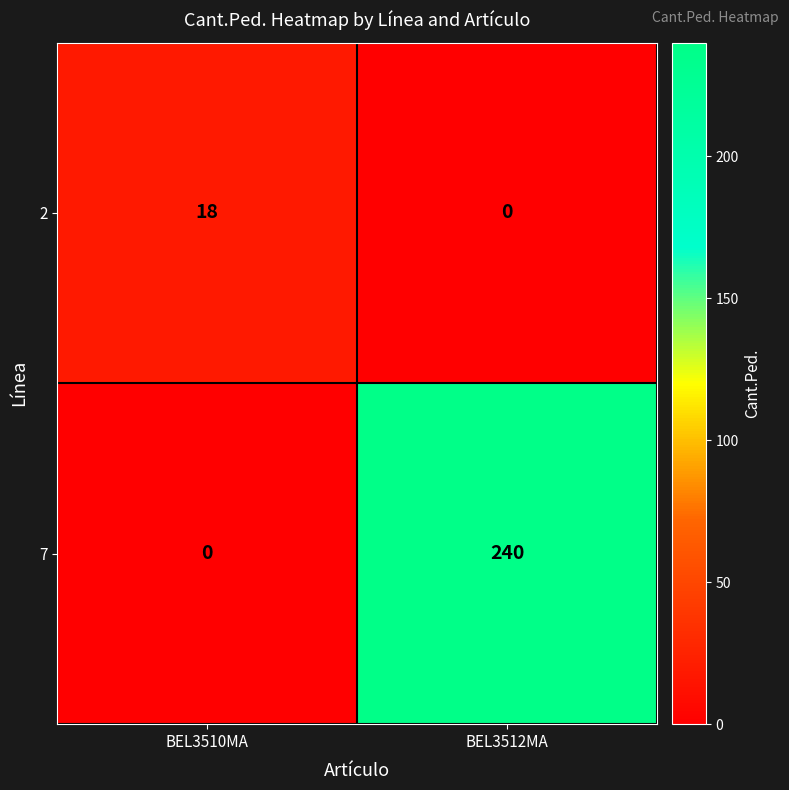

At how many categories does at least one series exceed 47?

1